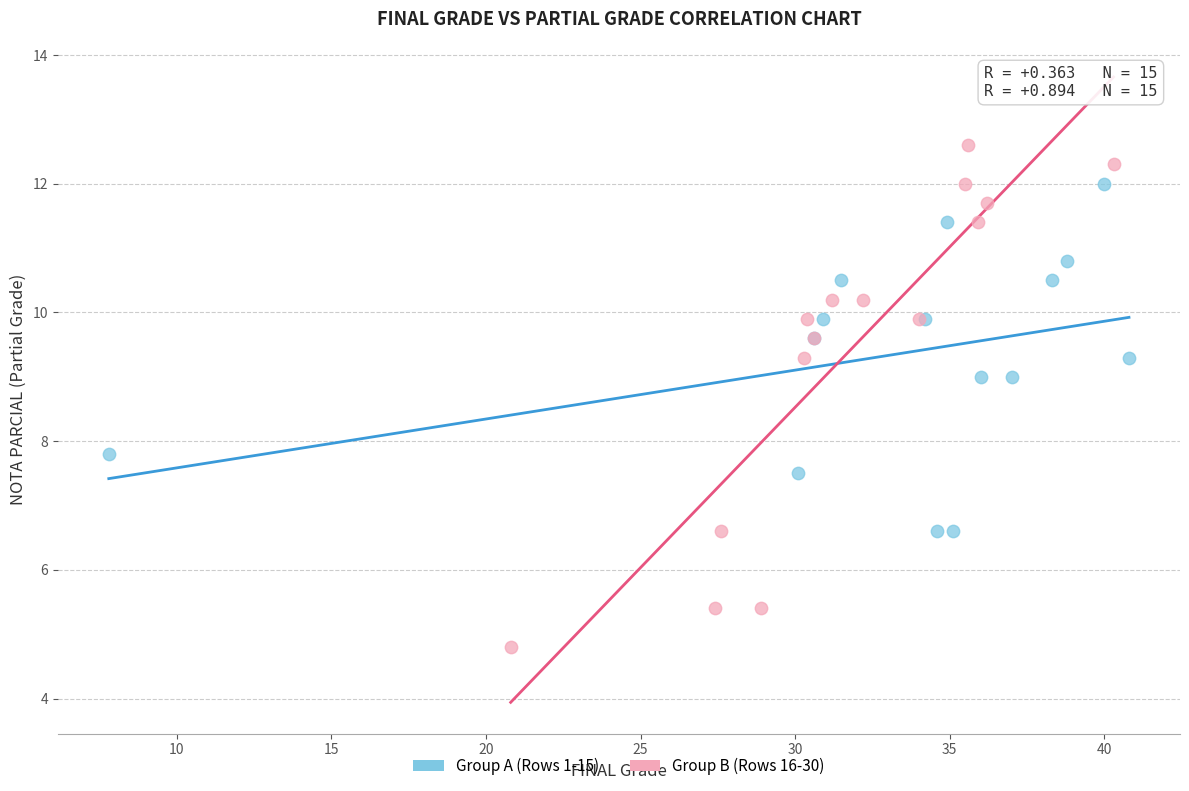

Which series contains the lowest Y value?

Group B (Rows 16-30)